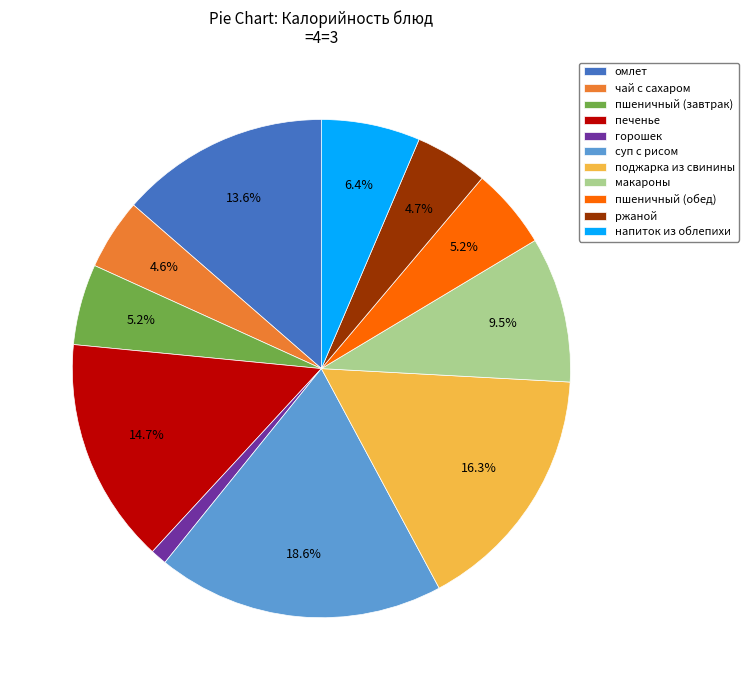

To the nearest percent, what portion does омлет represent?

14%